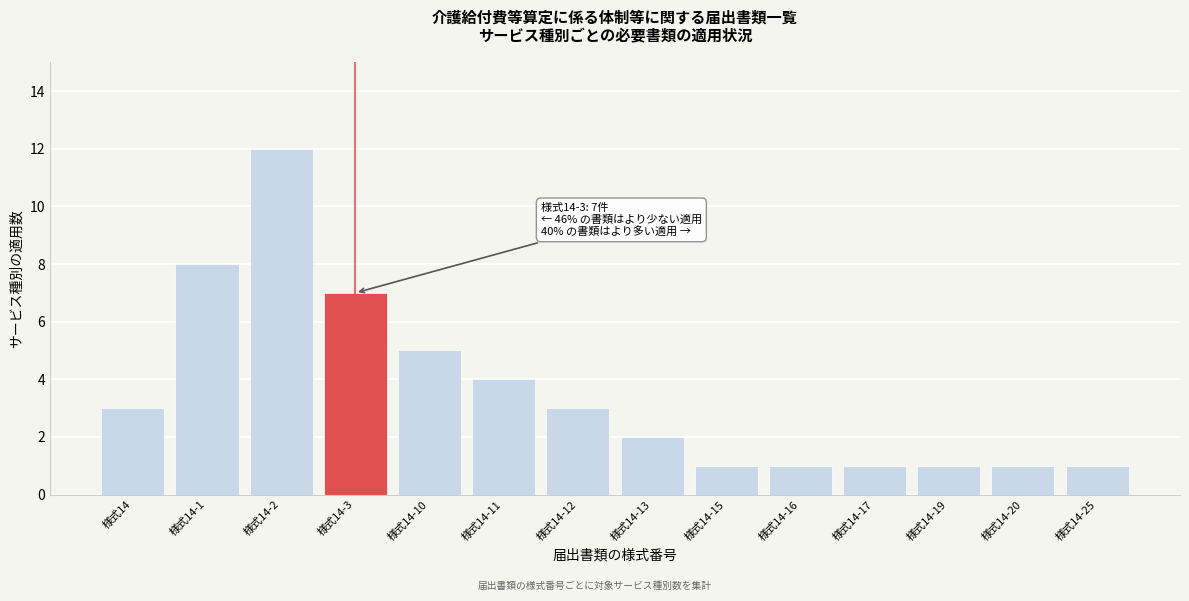

Reading right to left, list all the values displayed in this chart.

様式14-25=1	様式14-20=1	様式14-19=1	様式14-17=1	様式14-16=1	様式14-15=1	様式14-13=2	様式14-12=3	様式14-11=4	様式14-10=5	様式14-3=7	様式14-2=12	様式14-1=8	様式14=3